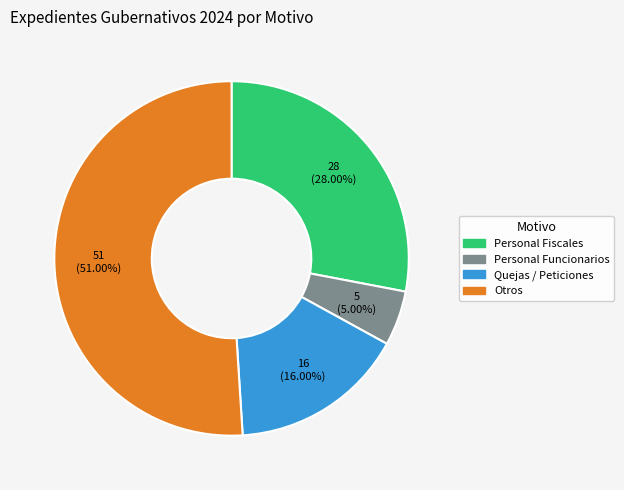

How many segments does this pie chart have?

4